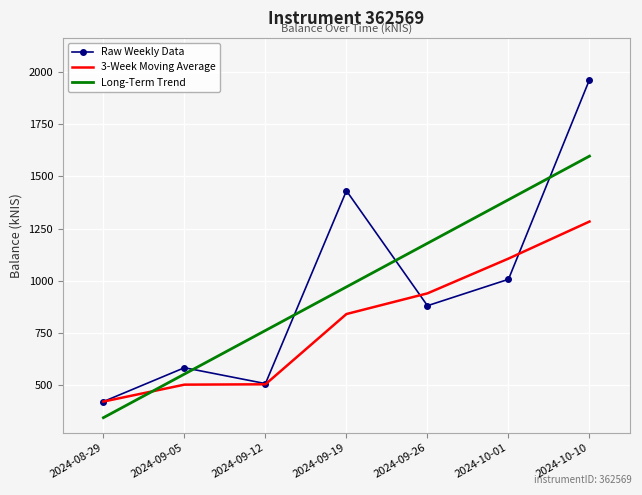

After their last crossing, which series has the higher values: Long-Term Trend or 3-Week Moving Average?

Long-Term Trend